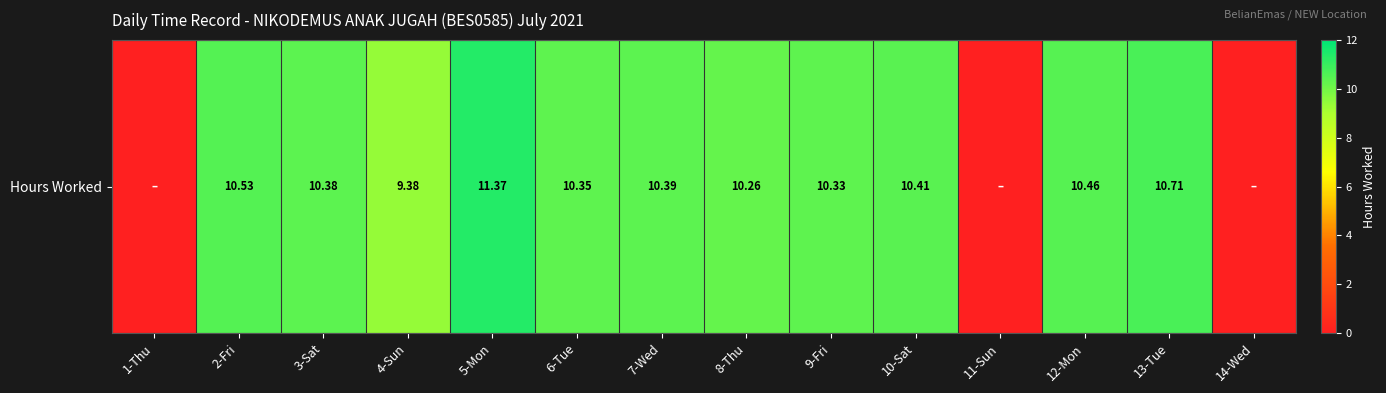

Rank the categories by value from highest to lowest.

5-Mon, 13-Tue, 2-Fri, 12-Mon, 10-Sat, 7-Wed, 3-Sat, 6-Tue, 9-Fri, 8-Thu, 4-Sun, 1-Thu, 11-Sun, 14-Wed